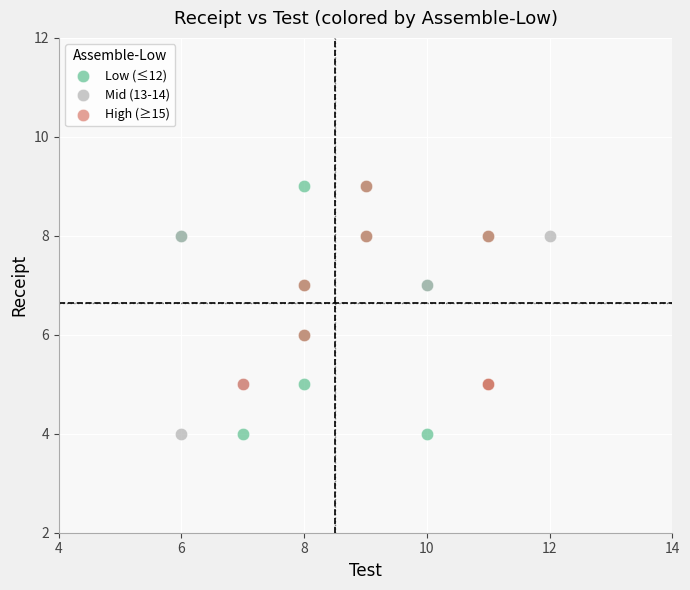

Which series has the largest Y range (max minus min)?

Low (≤12)